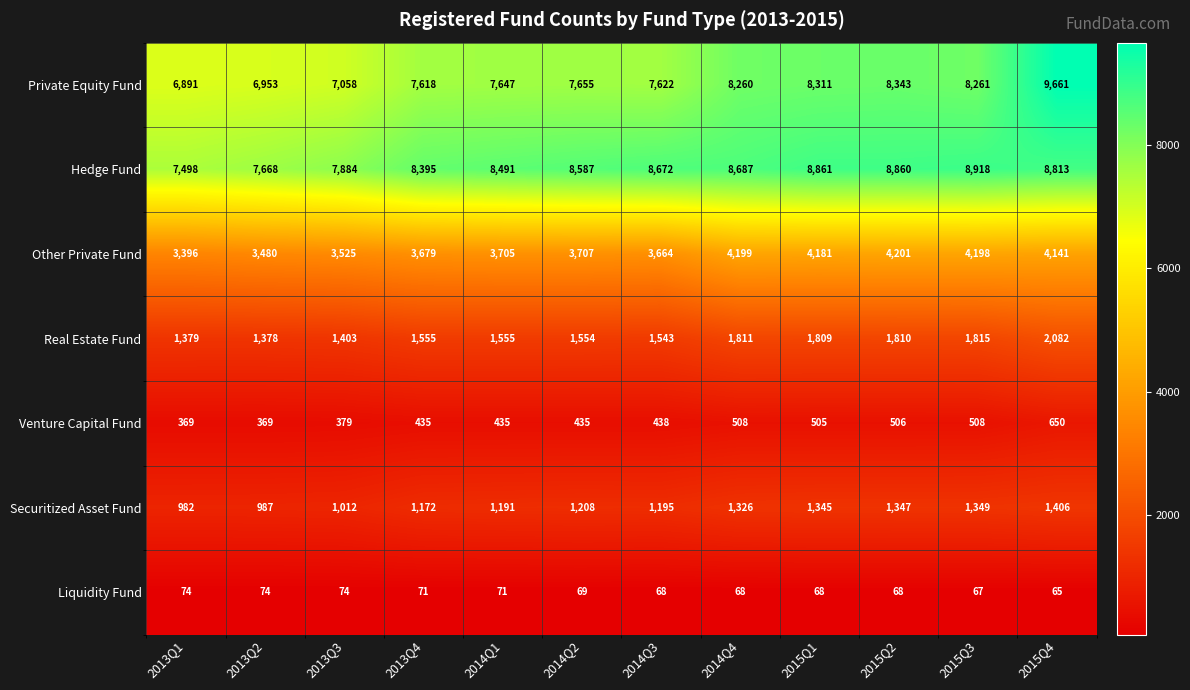

What is the total value across all series at 2014Q3?

23202